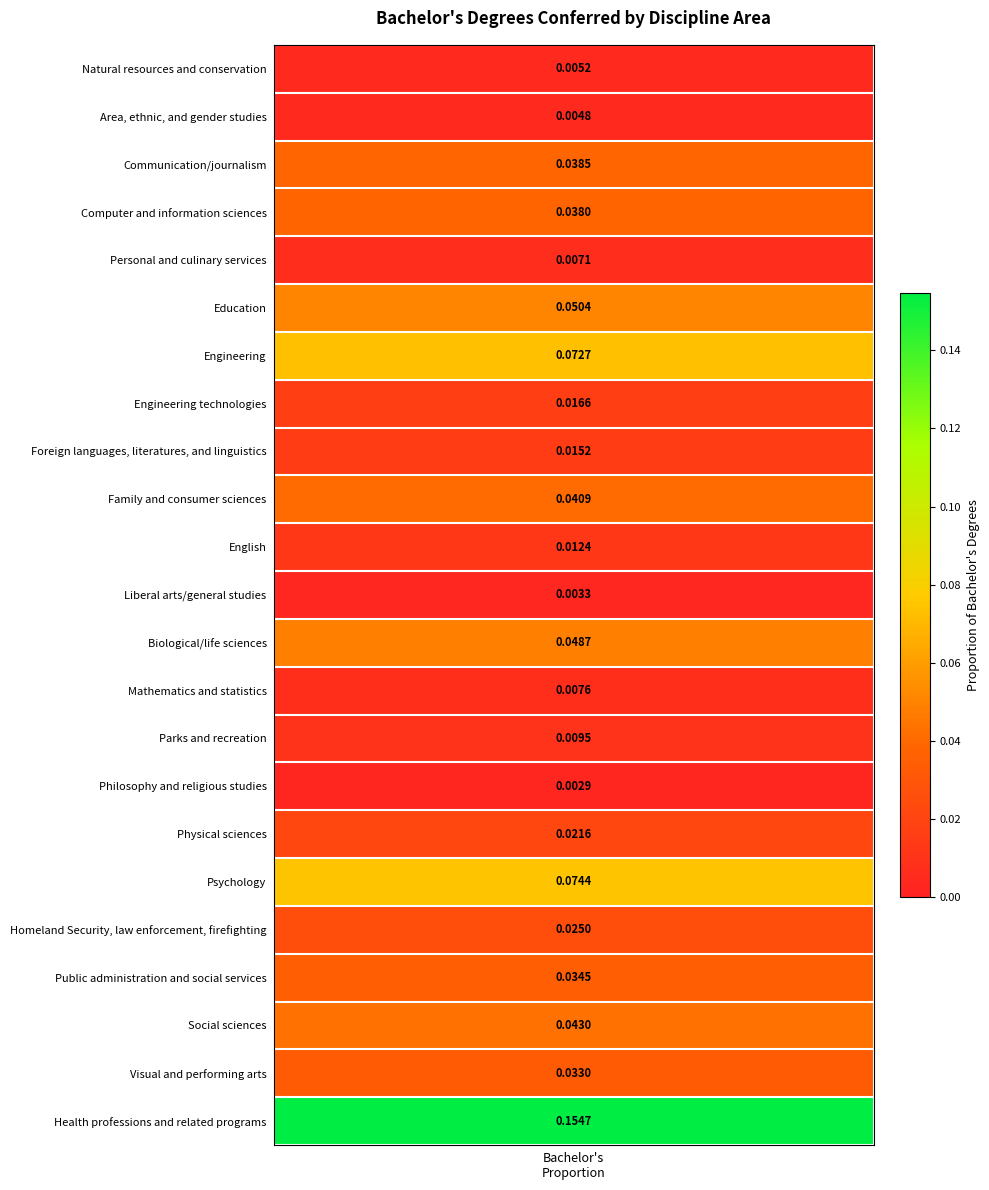

Which has a higher value, Physical sciences or Engineering technologies?

Physical sciences